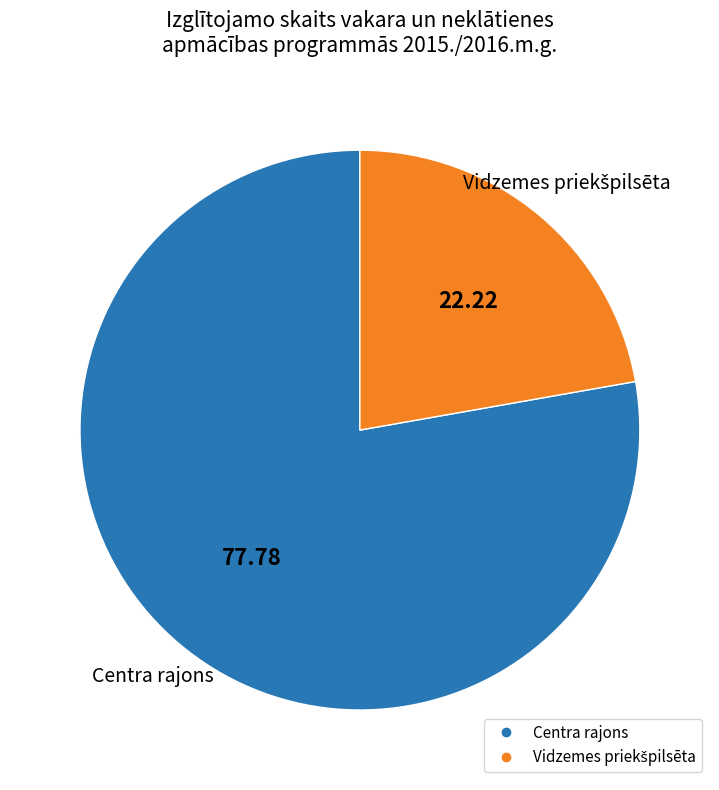

What is the majority slice?

Centra rajons